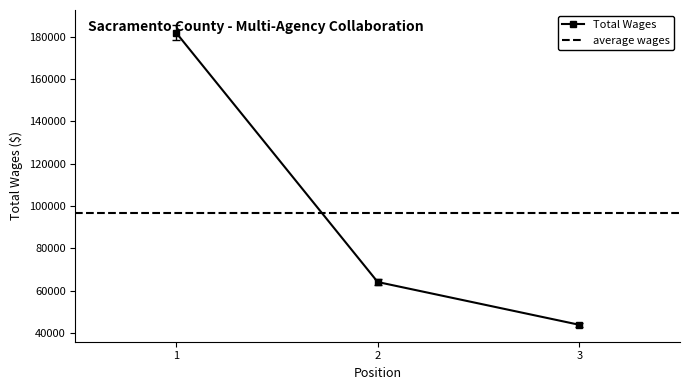

Rank the categories by Total Wages value from highest to lowest.

1, 2, 3